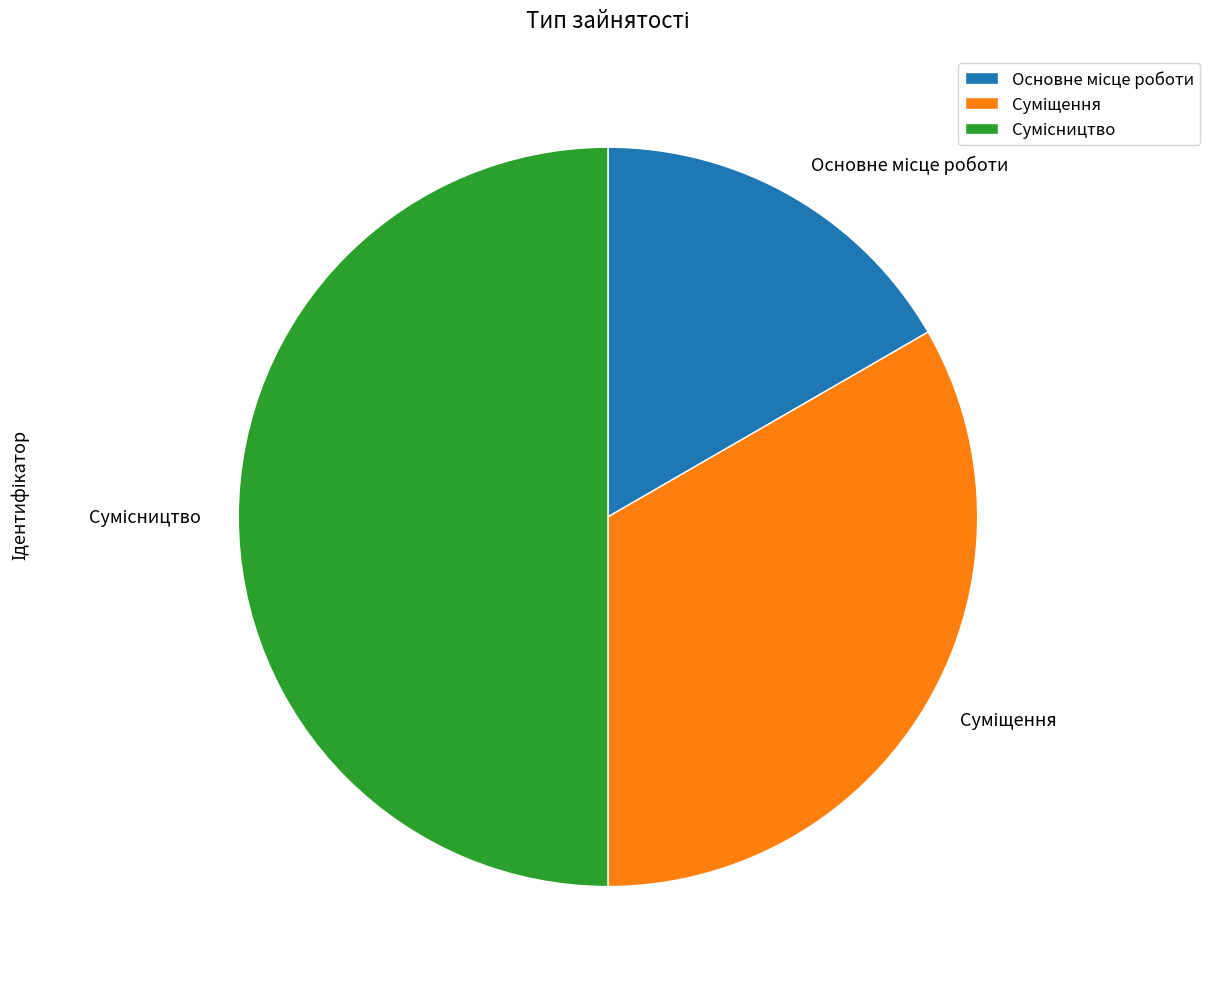

How much of the chart is everything except Основне місце роботи?

83.3%